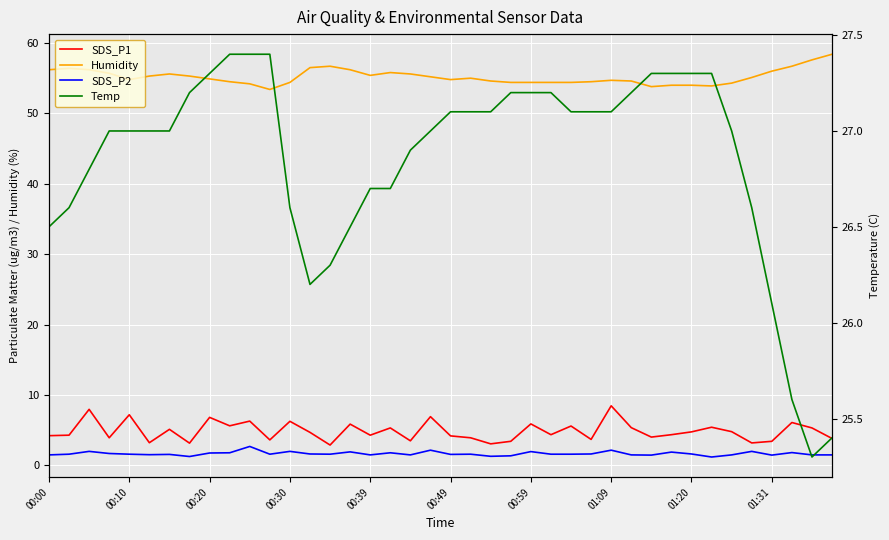

What is the difference between the maximum and minimum values in the Humidity series?

5.0